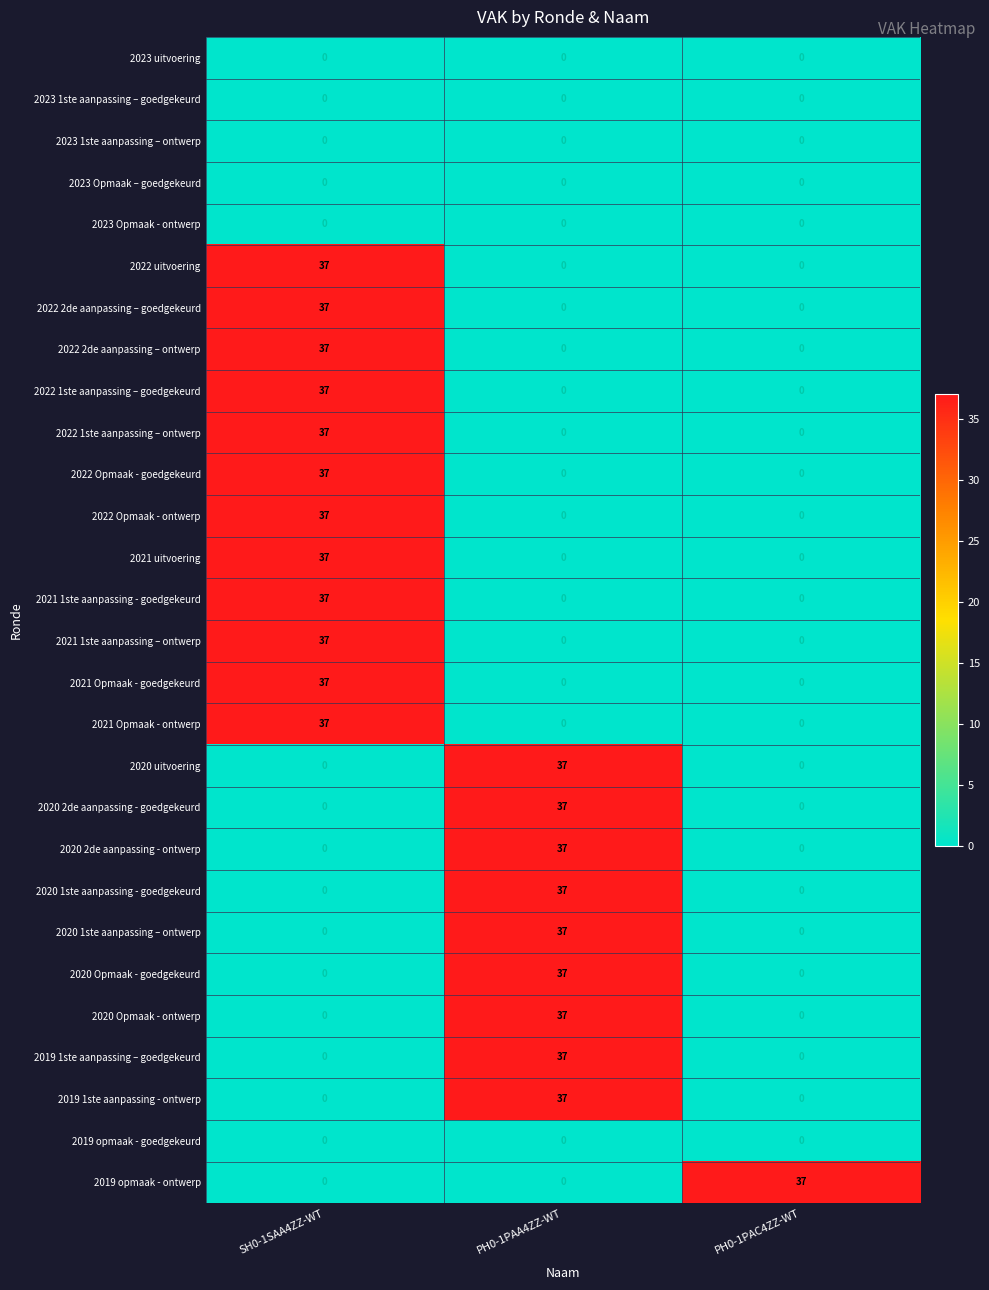

How many values in the 2022 2de aanpassing – goedgekeurd series exceed 0?

1